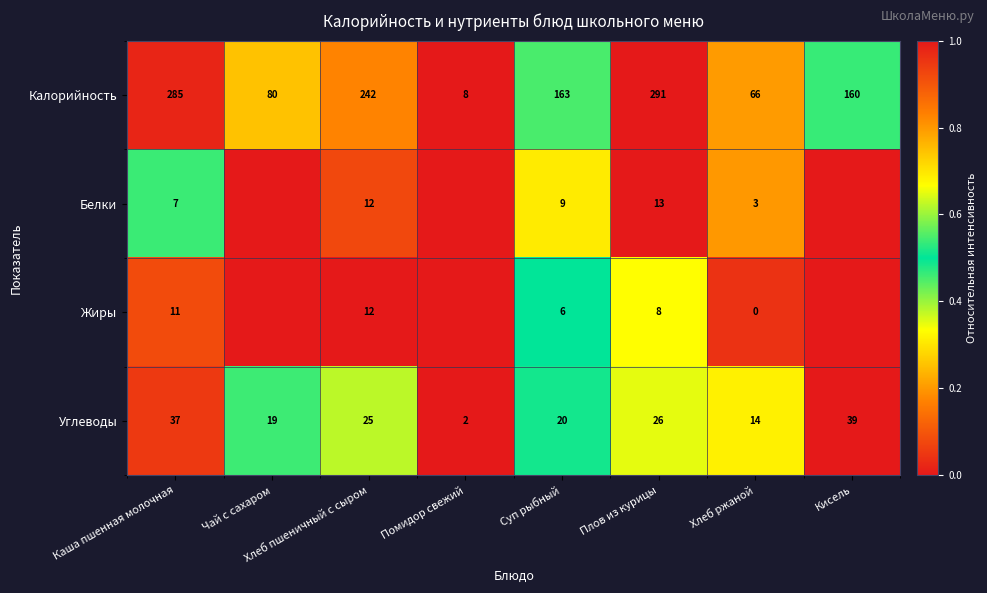

At which category does the chart reach its minimum across all series?

Помидор свежий